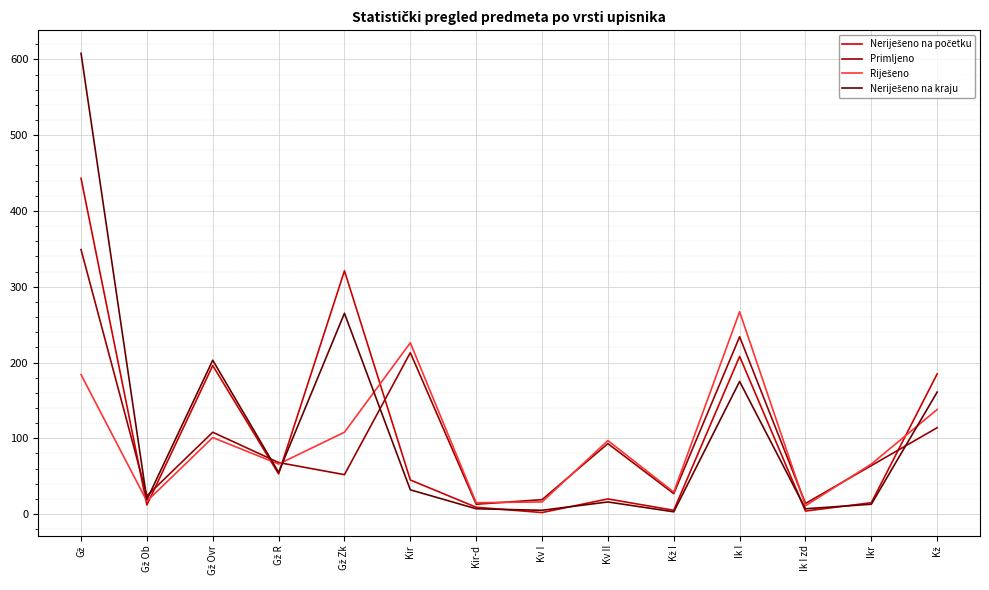

What is the maximum value shown in the chart?

608